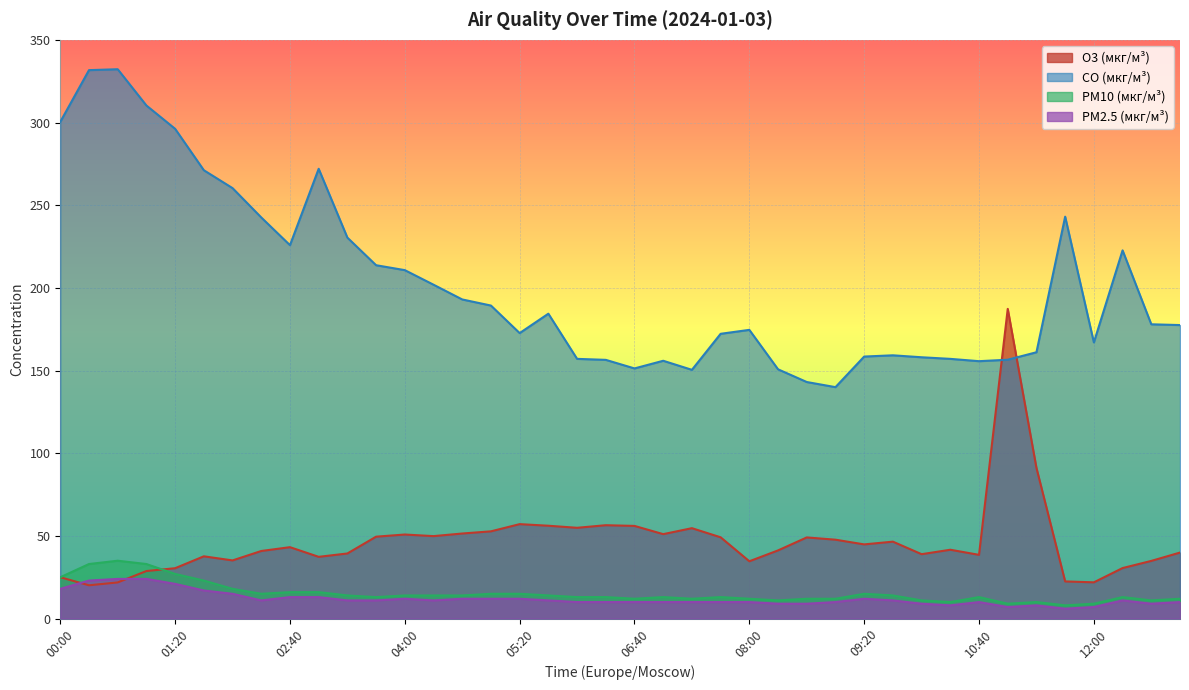

How many interior local valleys does the PM2.5 (мкг/м³) series have?

6